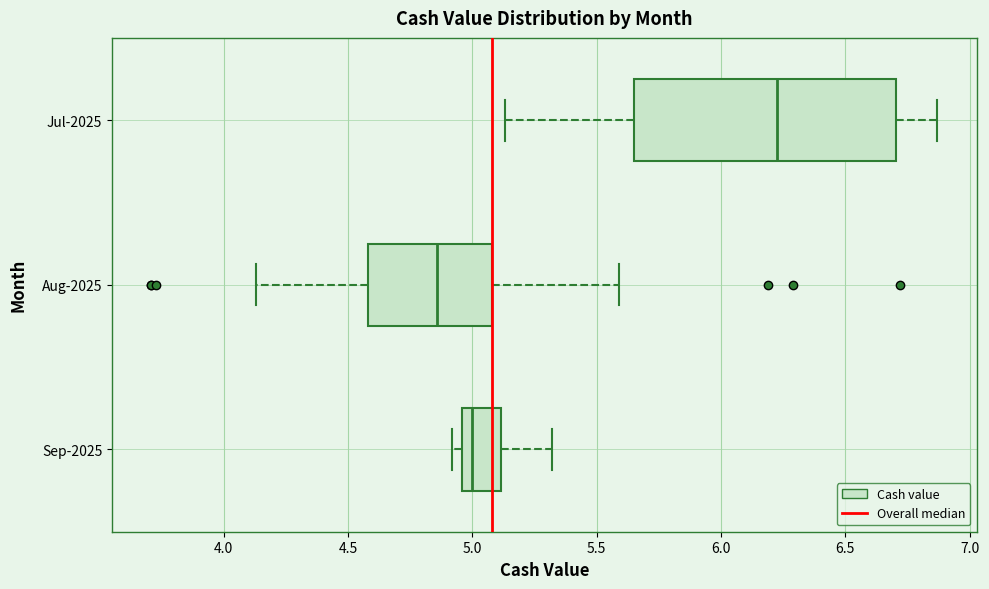

Reading bottom to top, read every box against the x-axis: the position of its median line, the range the box covers, and the ends of its whiskers. The values are not printed on the chart, so give them approximately, as read against the axis.

Sep-2025: median 5.00, box 4.95 to 5.10, whiskers 4.90 to 5.30
Aug-2025: median 4.85, box 4.60 to 5.10, whiskers 4.15 to 5.60
Jul-2025: median 6.25, box 5.65 to 6.70, whiskers 5.15 to 6.85